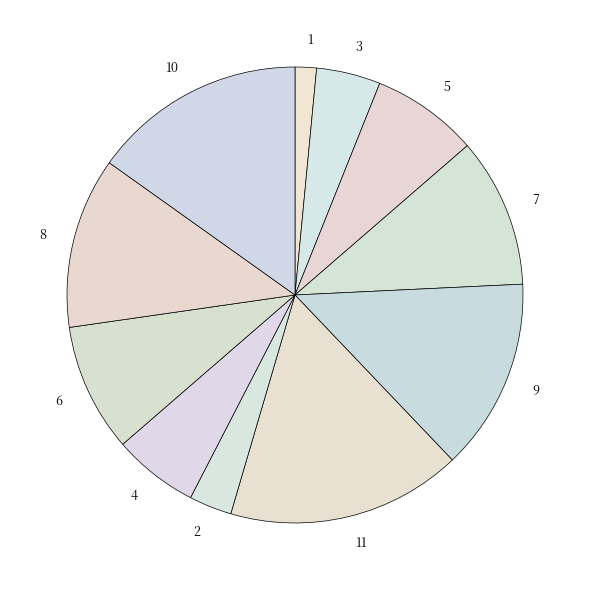

Is the sum of 3 and 10 greater than half?

No